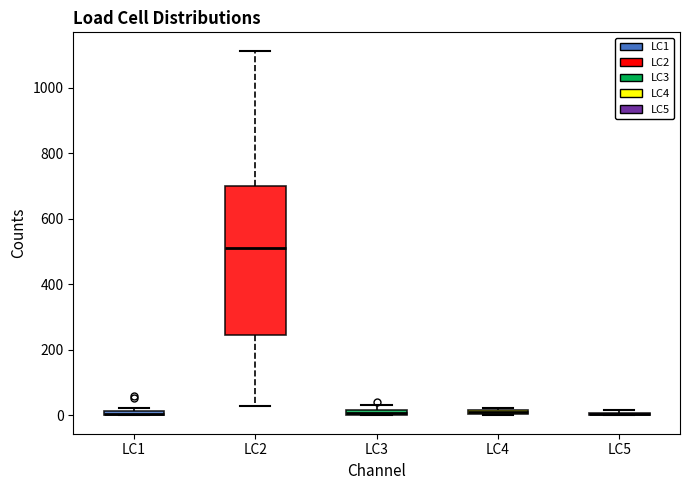

Comparing the boxes themselves (not the whiskers), which one is the tallest?

LC2